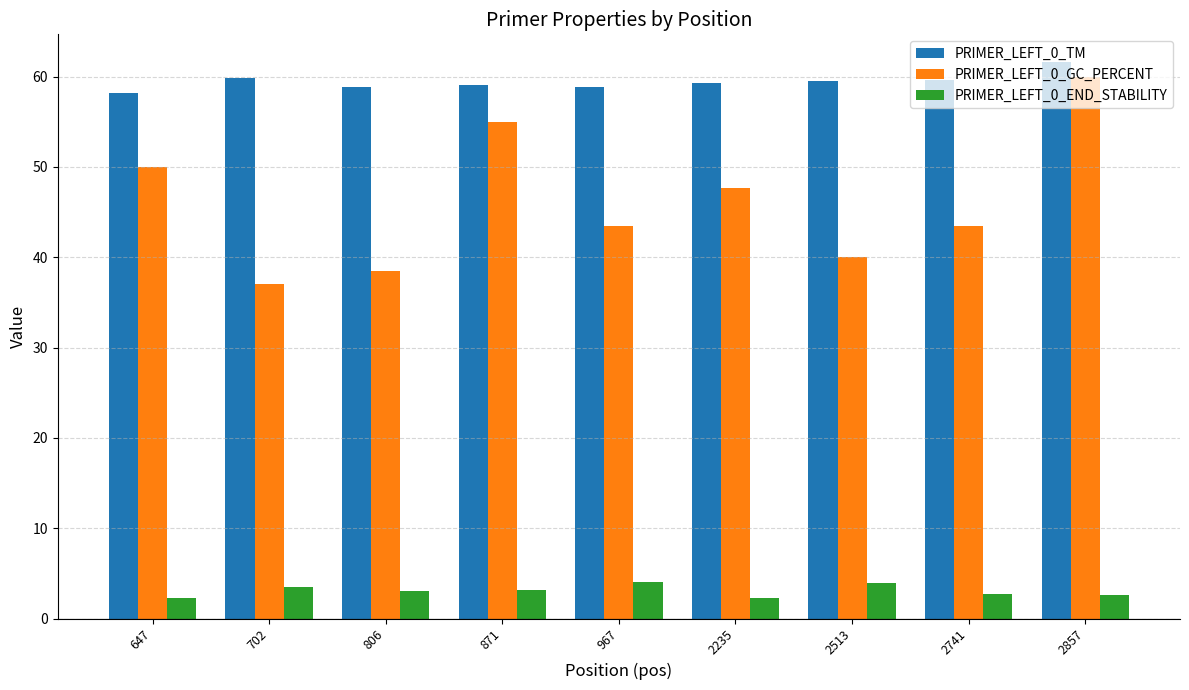

Count the number of data series in this chart.

3